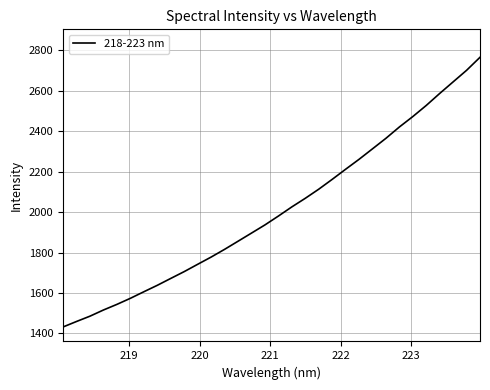

What is the smallest value displayed?

1431.9